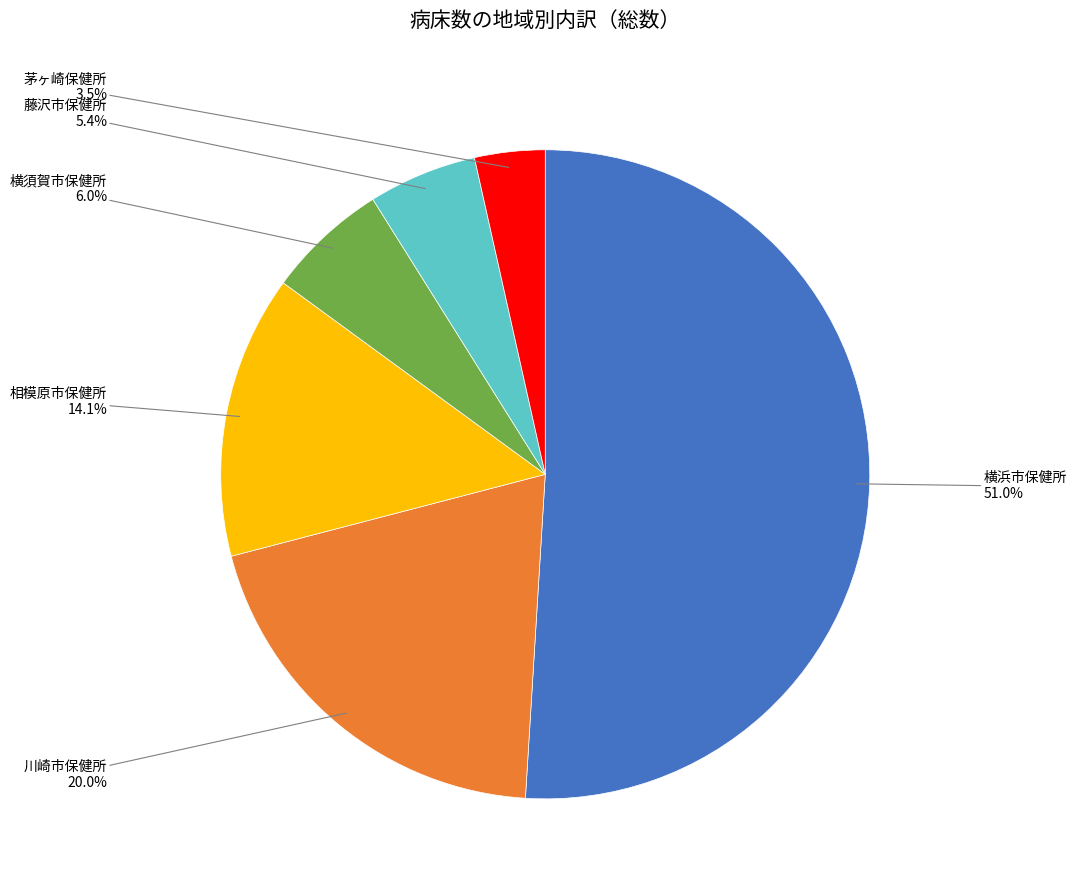

Does any single category account for the majority?

Yes